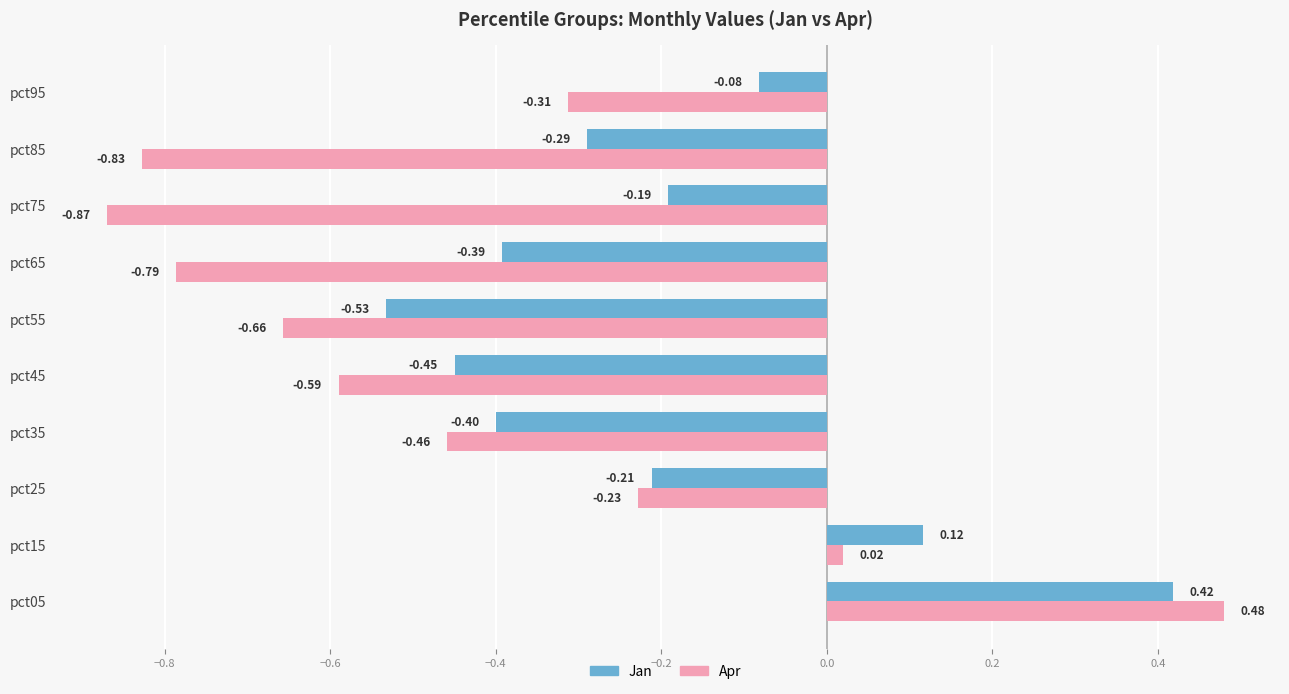

Rank the series by their maximum value, from highest to lowest.

Apr, Jan